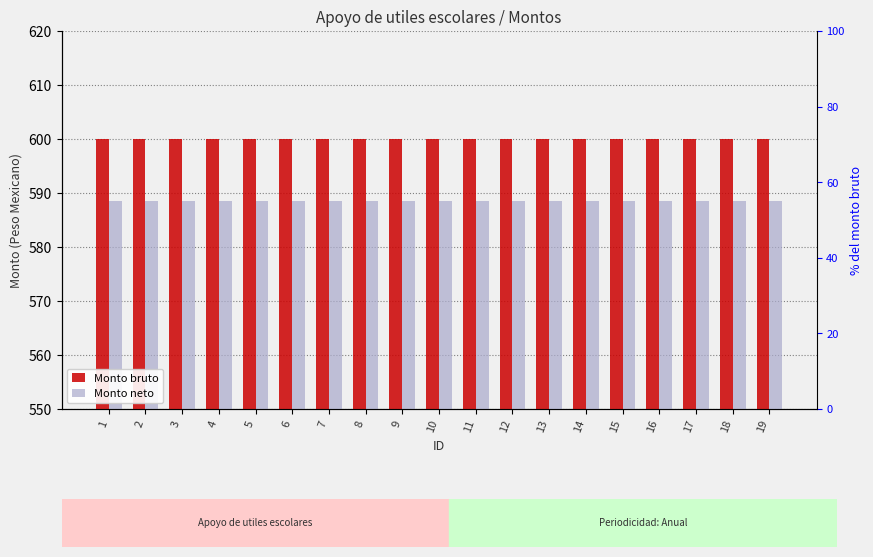

Which series changed the most between 8 and 16?

Monto bruto